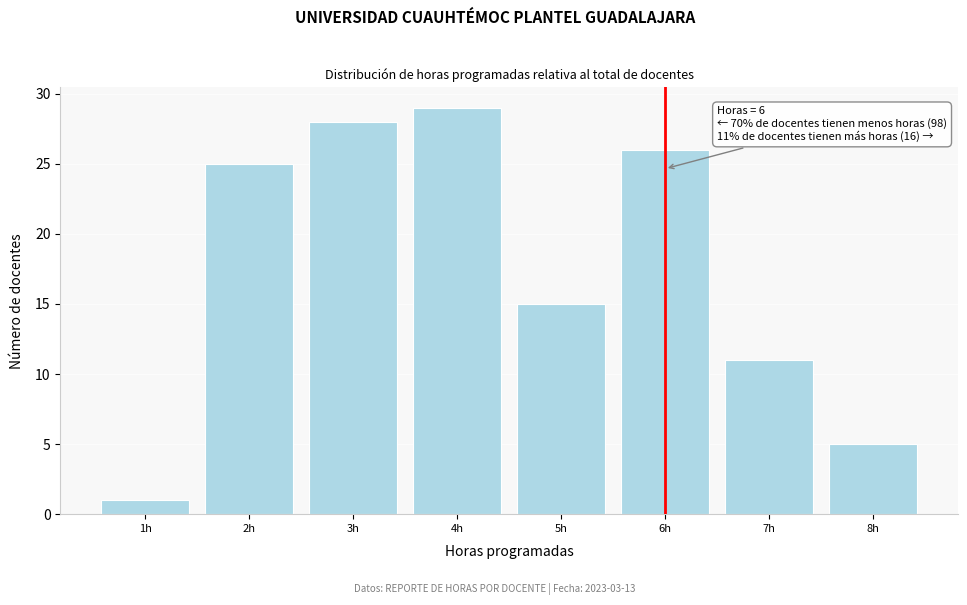

Over which range of the x-axis is the bar tallest?

3.5 to 4.5